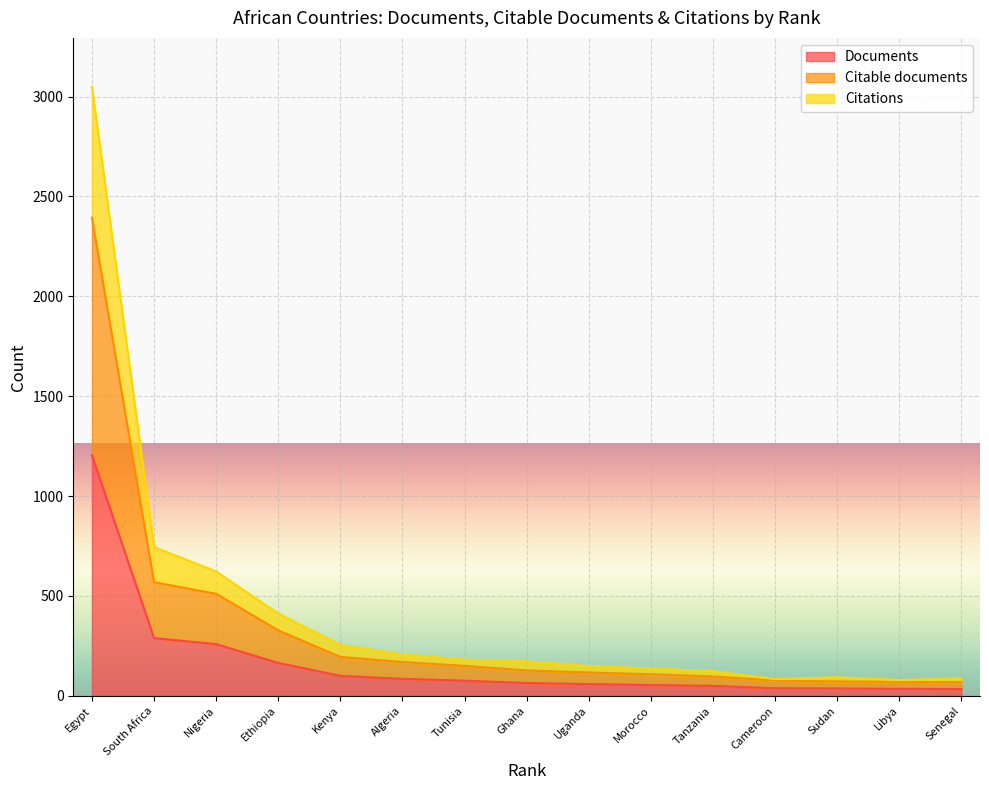

What is the sum of the Citable documents values at Tunisia and Uganda?

267